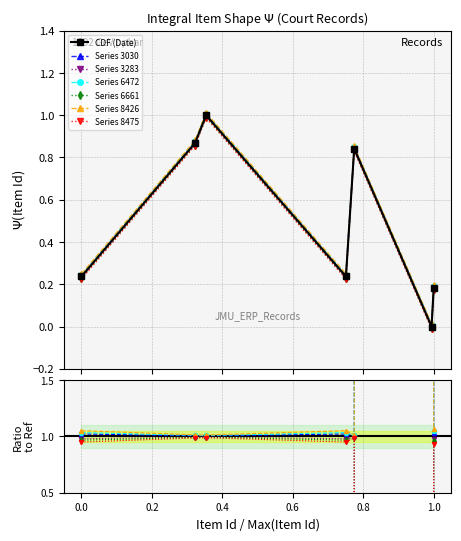

True or false: the data shows 0.1 at 0.0.

False